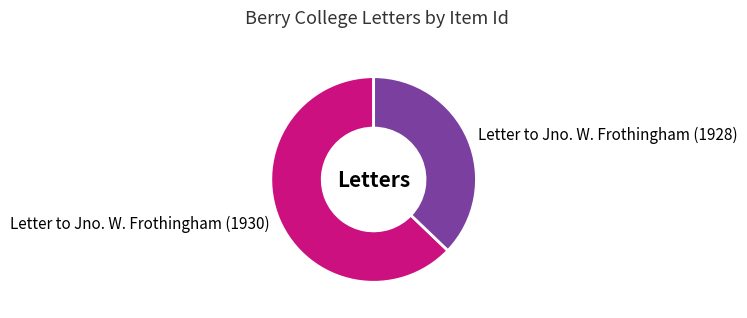

Is it true that Letter to Jno. W. Frothingham (1928) is 23% of the pie?

False